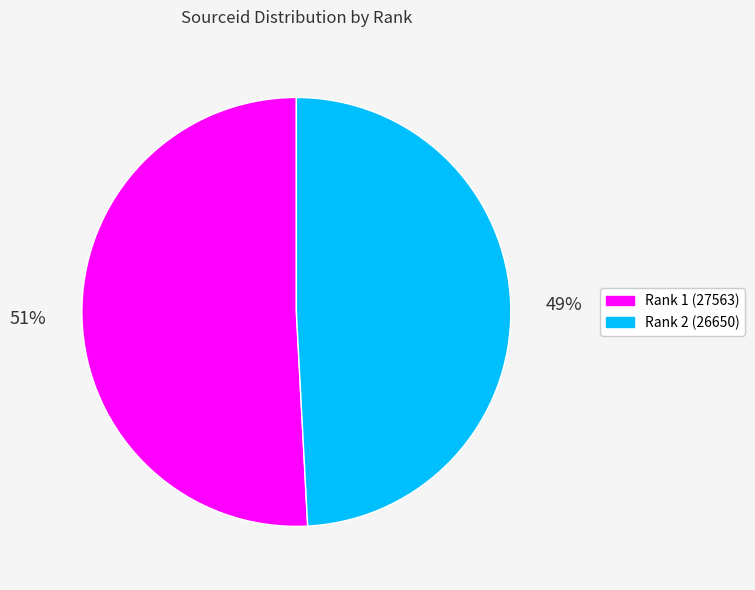

To the nearest percent, what is the difference between the largest and smallest slice percentages?

2%